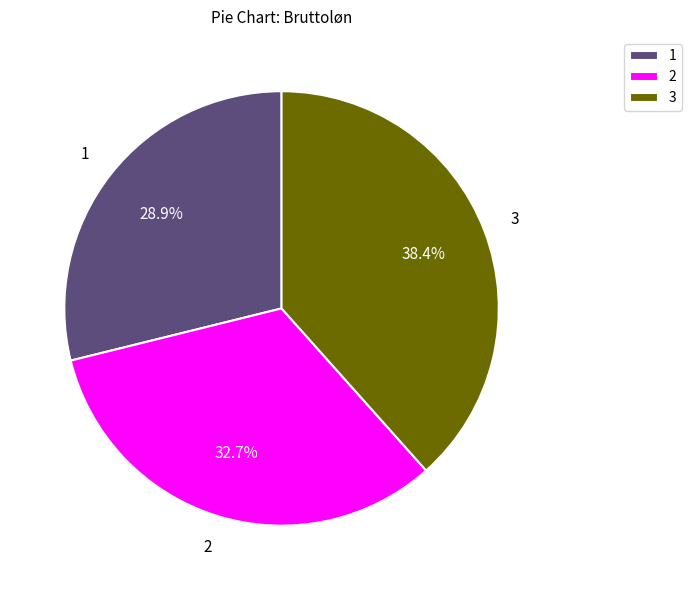

How many segments does this pie chart have?

3